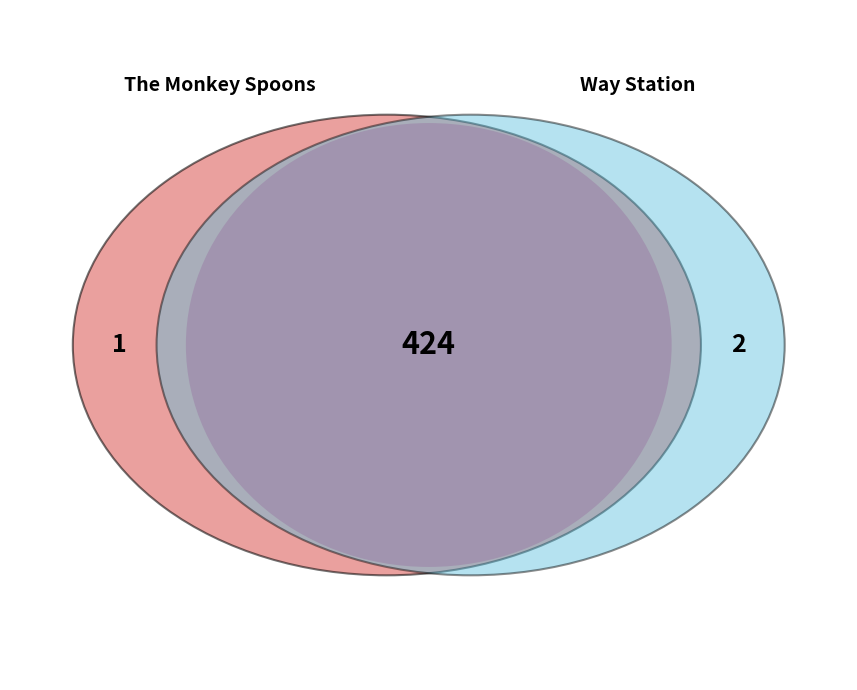

Is there any slice that represents more than half of the pie?

Yes